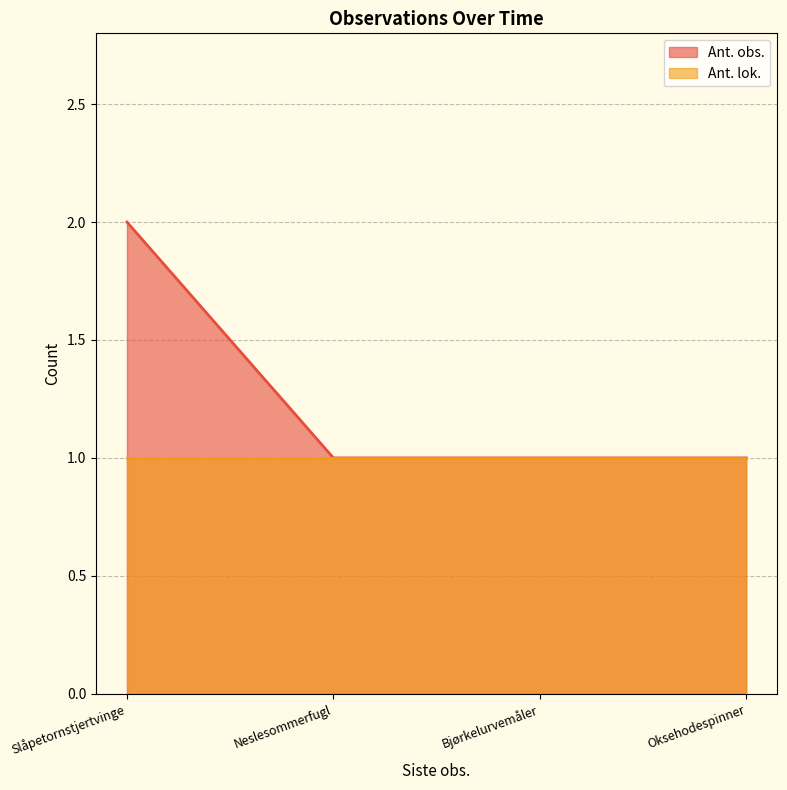

List the series in order of their overall mean, lowest first.

Ant. lok., Ant. obs.